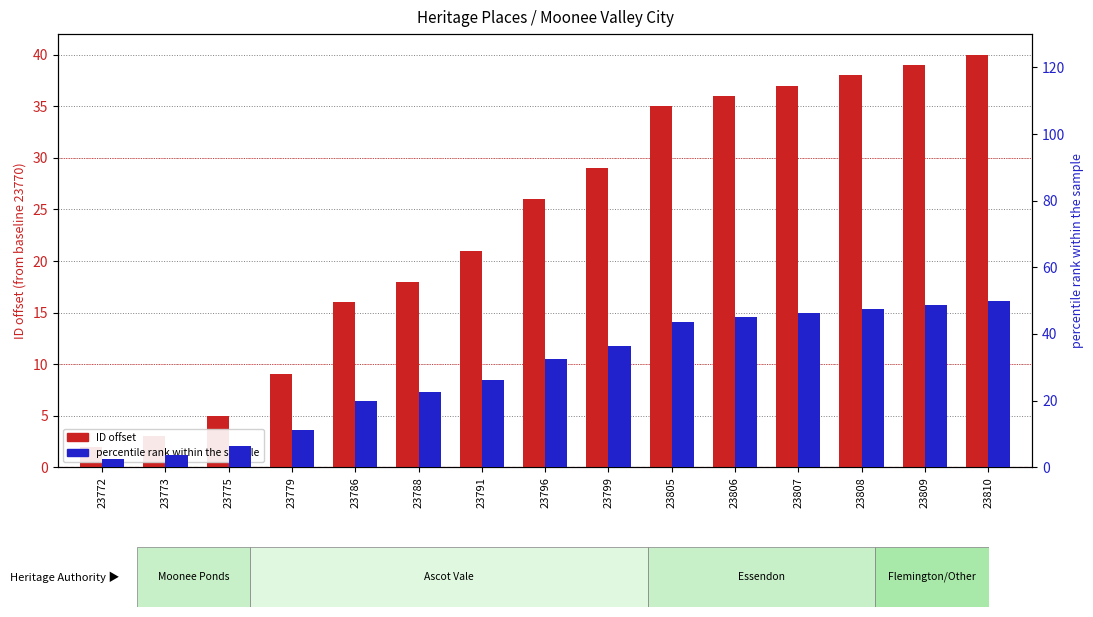

Is the value of percentile rank within sample at 23772 greater than the value of ID offset at 23805?

No